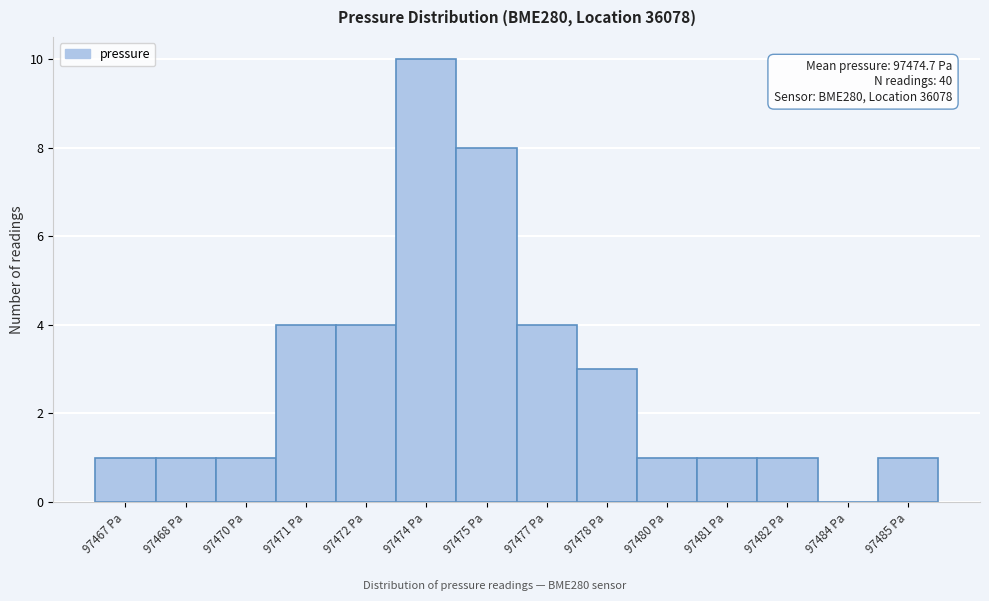

Reading left to right, transcribe all the data shown in this chart.

97467 Pa=1	97468 Pa=1	97470 Pa=1	97471 Pa=4	97472 Pa=4	97474 Pa=10	97475 Pa=8	97477 Pa=4	97478 Pa=3	97480 Pa=1	97481 Pa=1	97482 Pa=1	97484 Pa=0	97485 Pa=1